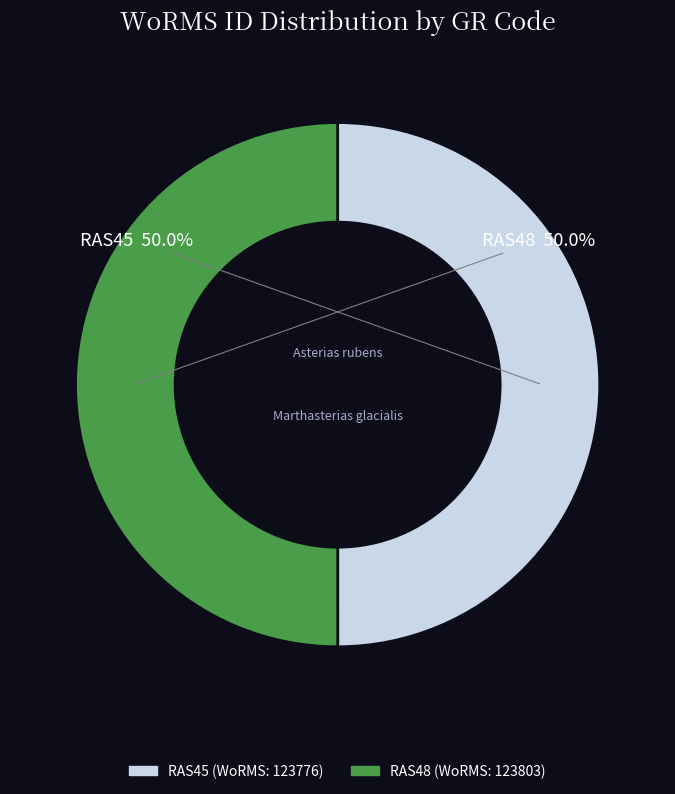

Combined, do RAS48 and RAS45 account for over 50%?

Yes